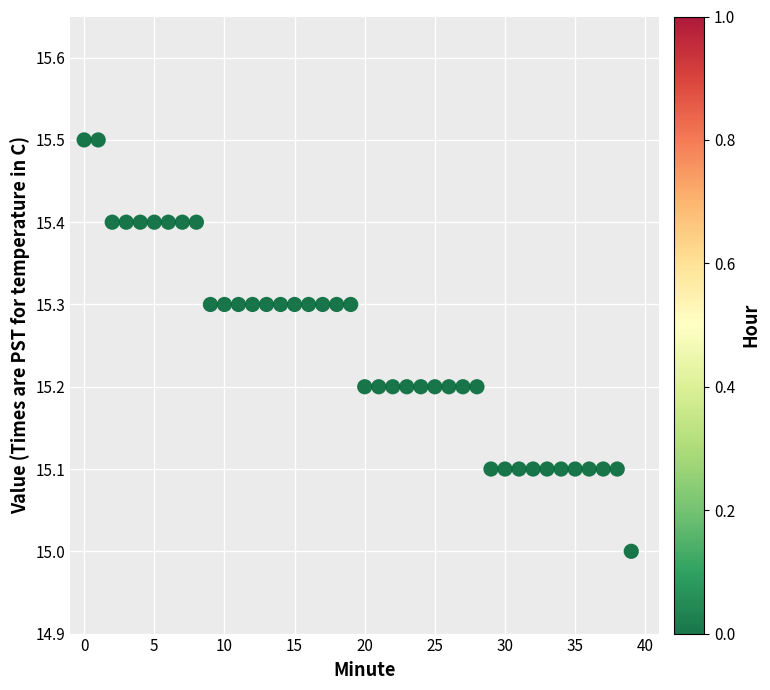

What is the range of Y values (max minus min)?

0.5